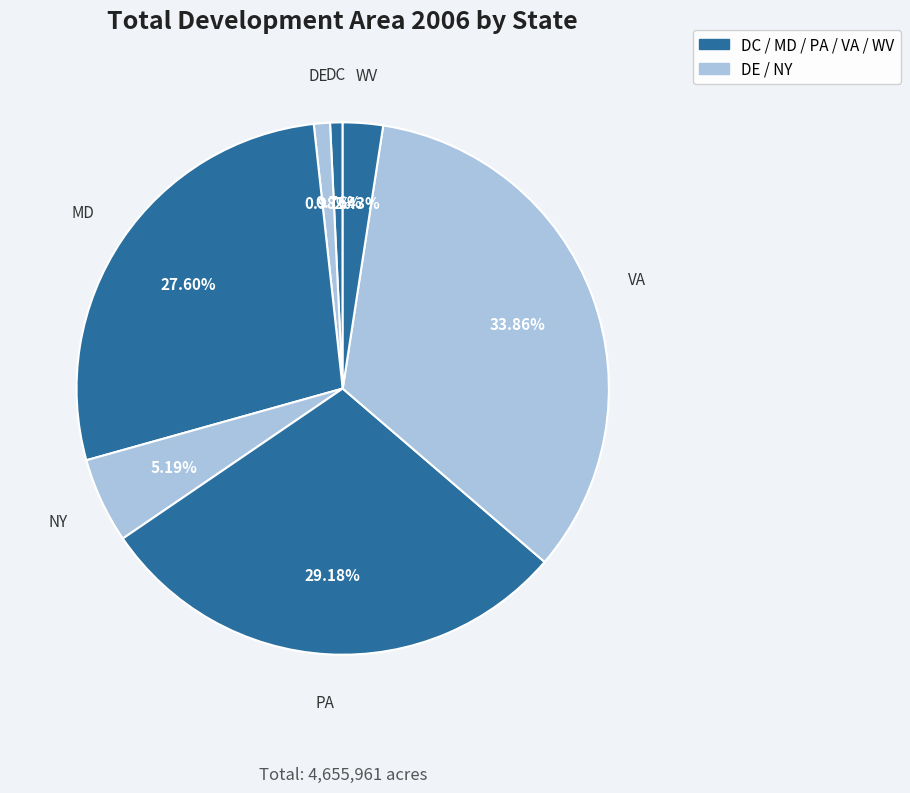

Rank the categories by value from lowest to highest.

DC, DE, WV, NY, MD, PA, VA